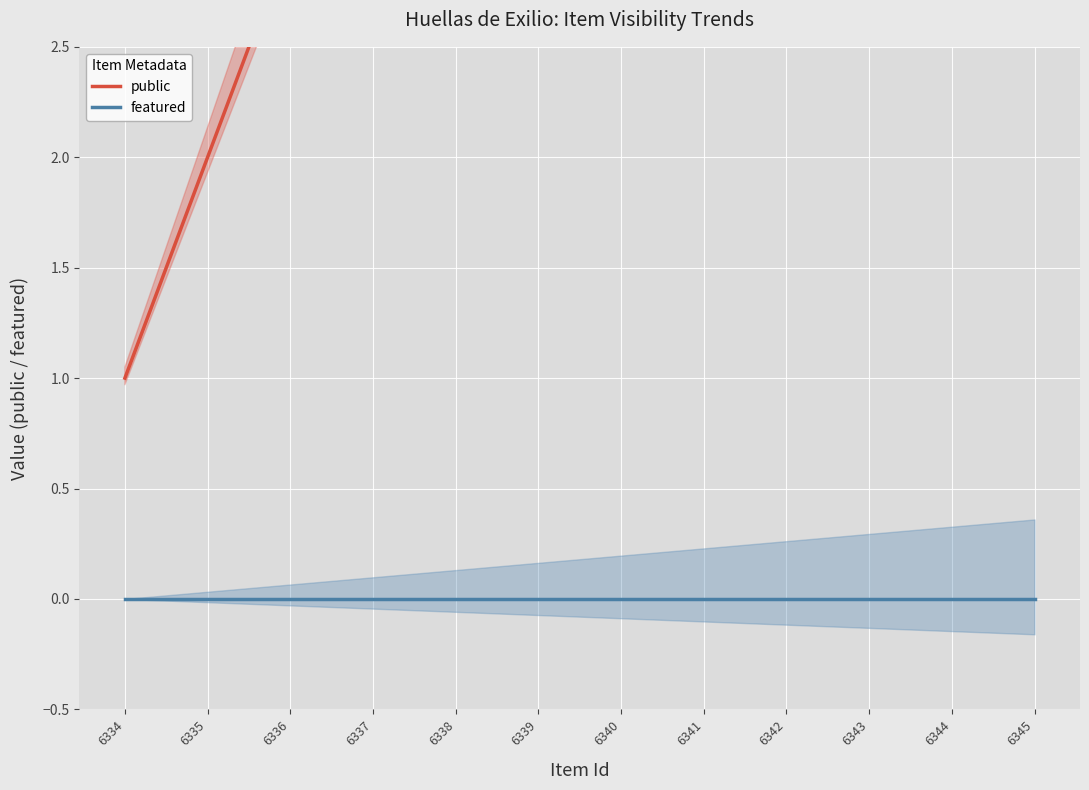

What is the spread (max minus min) of values at 6342?

9